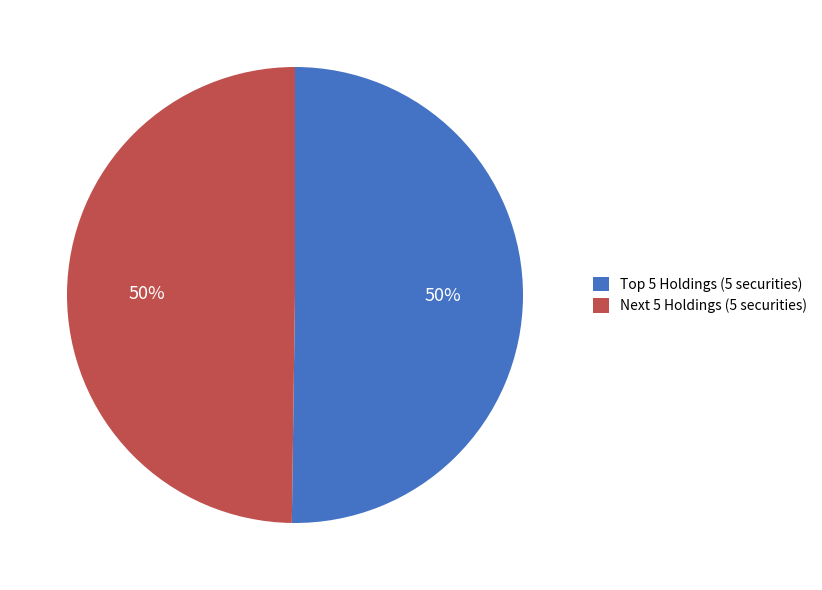

The Next 5 Holdings (5 securities) slice represents 50% of the pie. True or false?

True